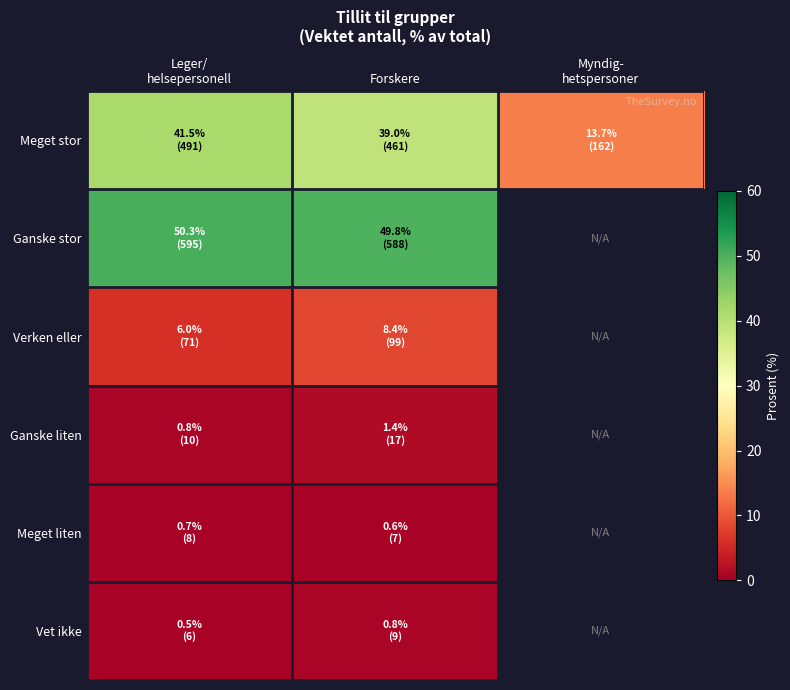

What value does the Verken eller series have at Forskere?

8.4